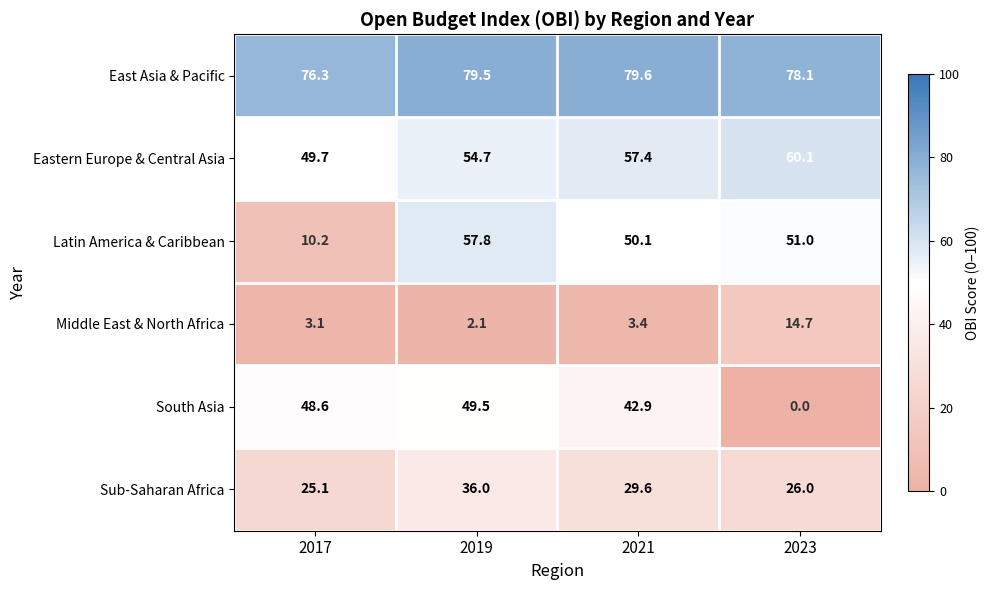

Rank the series by their maximum value, from highest to lowest.

East Asia & Pacific, Eastern Europe & Central Asia, Latin America & Caribbean, South Asia, Sub-Saharan Africa, Middle East & North Africa